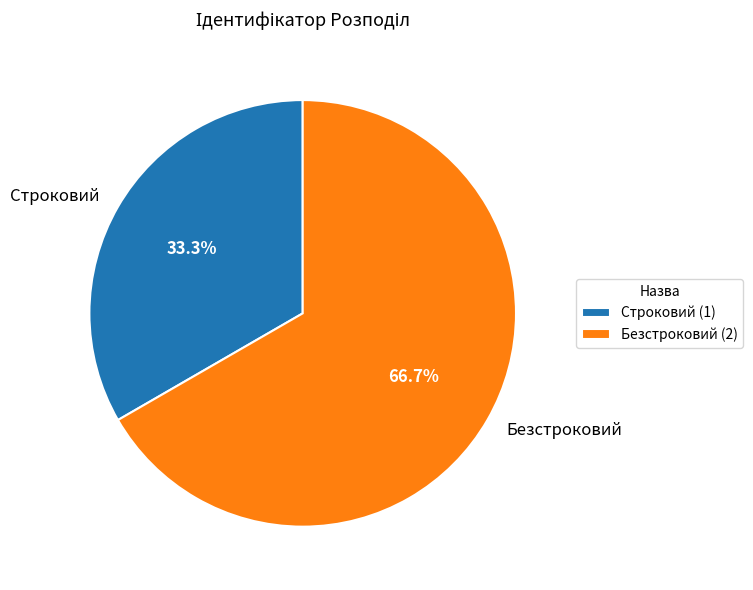

Which category has the biggest portion of the pie?

Безстроковий